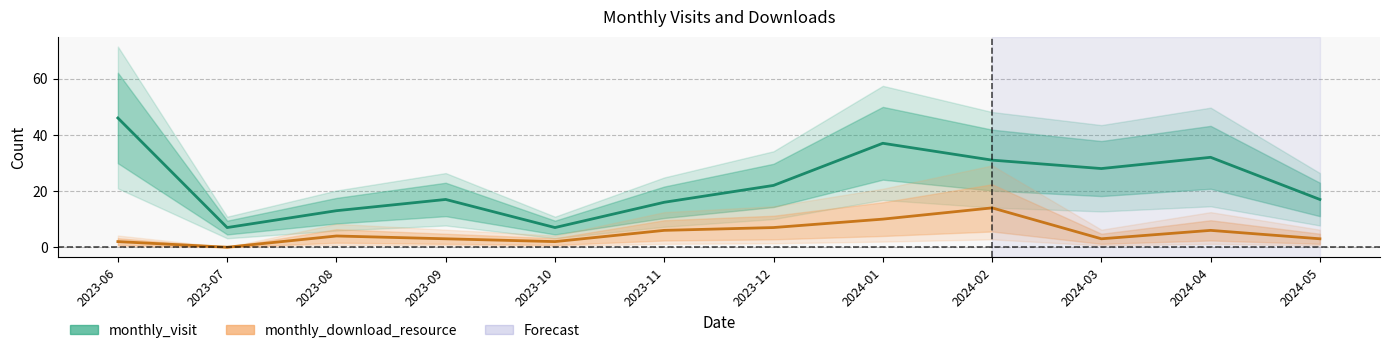

Reading left to right, list all the values displayed in this chart.

monthly_visit: 2023-06=46	2023-07=7	2023-08=13	2023-09=17	2023-10=7	2023-11=16	2023-12=22	2024-01=37	2024-02=31	2024-03=28	2024-04=32	2024-05=17
monthly_download_resource: 2023-06=2	2023-07=0	2023-08=4	2023-09=3	2023-10=2	2023-11=6	2023-12=7	2024-01=10	2024-02=14	2024-03=3	2024-04=6	2024-05=3